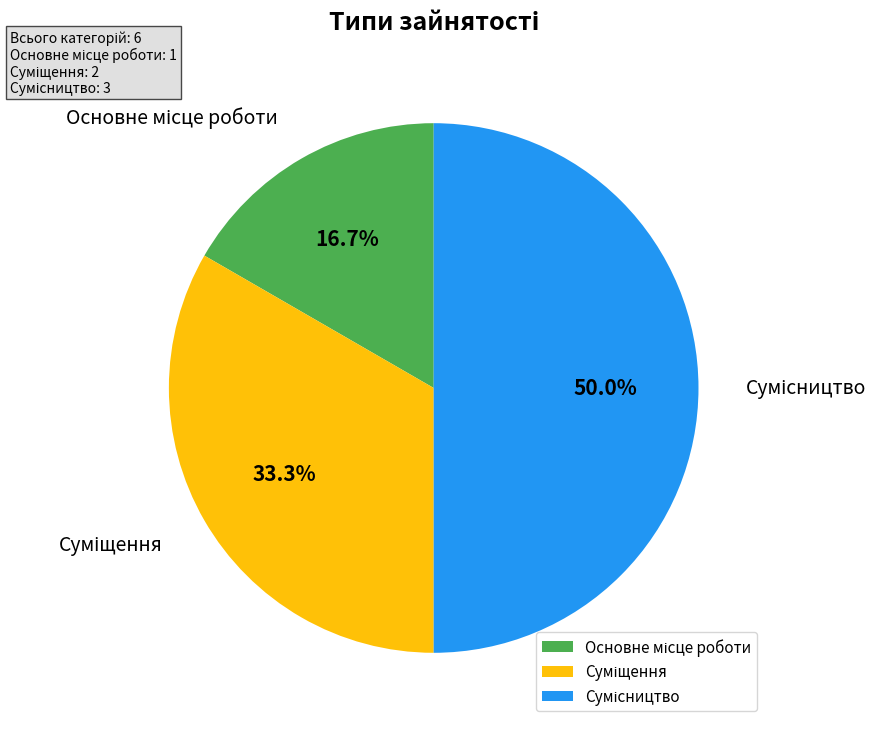

To the nearest percent, what percentage of the pie is Сумісництво?

50%